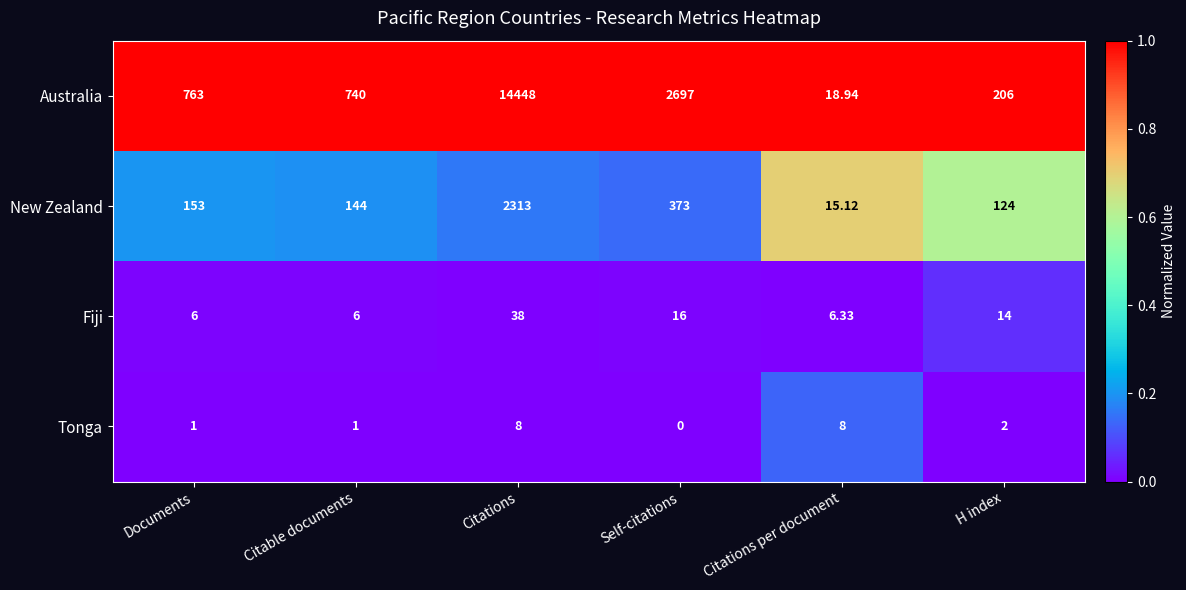

At which category is the sum across all series the highest?

Citations